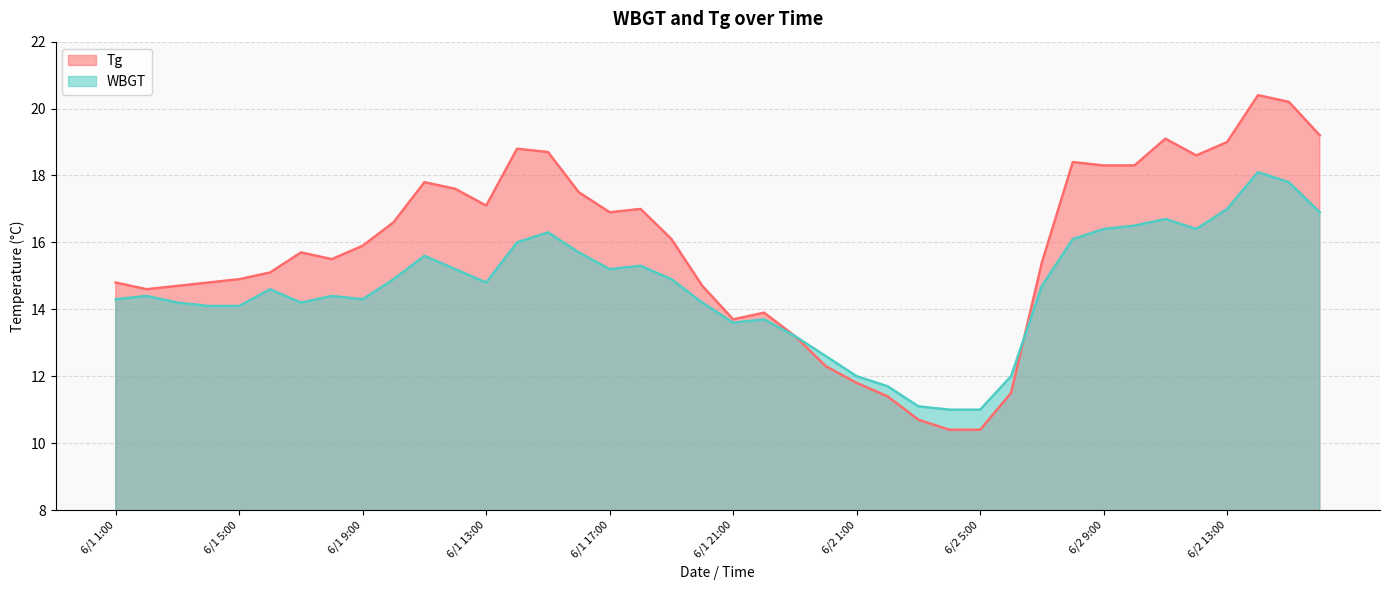

How many data points in WBGT are less than 14?

10